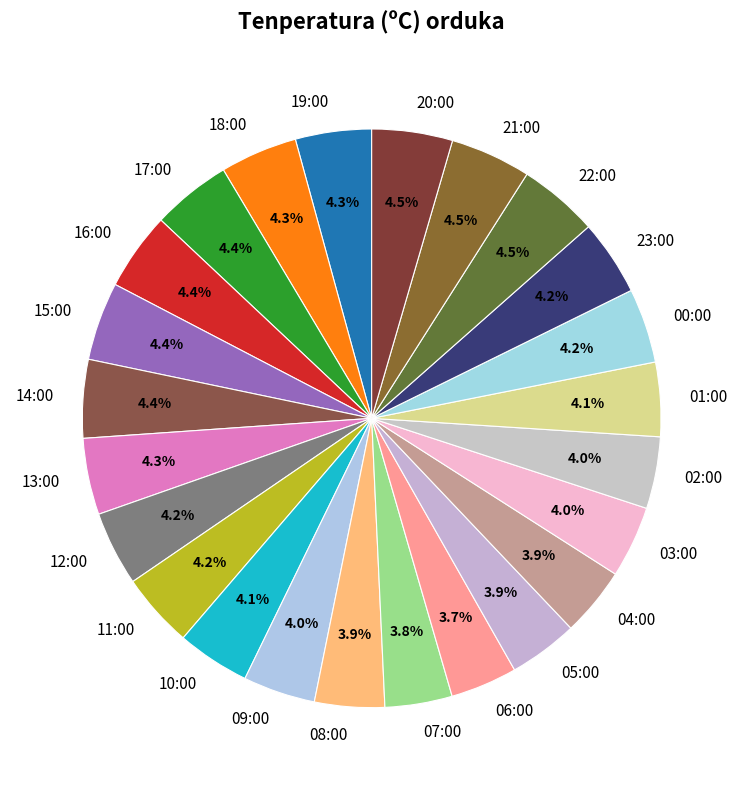

Which has a higher value, 13:00 or 07:00?

13:00